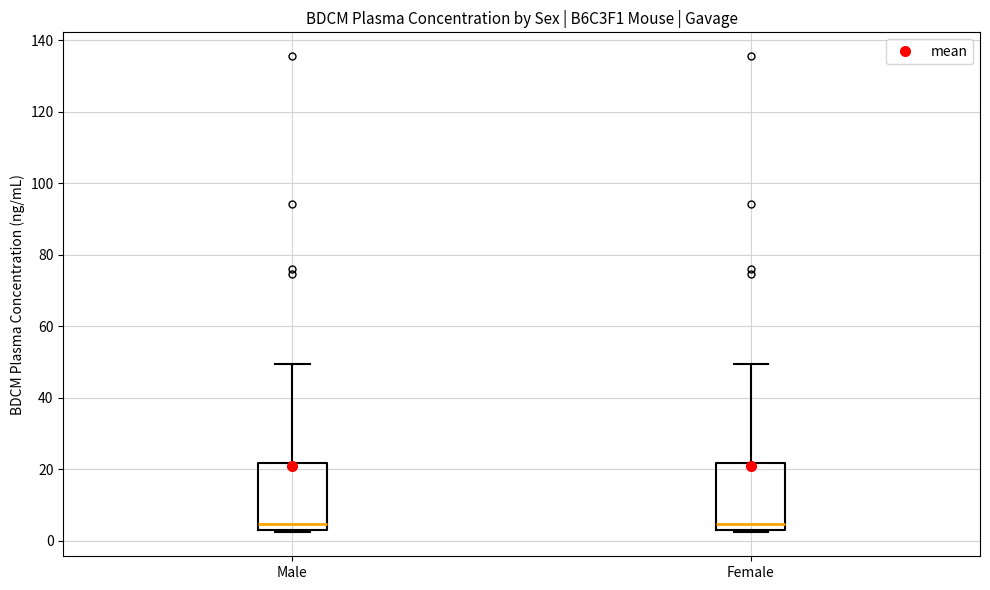

Reading left to right, transcribe this box plot: for each box, give where its median line is, the range the box spans, and where its two whiskers end, as read against the y-axis. The values are not printed on the chart, so give them approximately, as read against the axis.

Male: median 4 (just above the box's lower edge), box 4 to 22, whiskers 2 to 50
Female: median 4 (just above the box's lower edge), box 4 to 22, whiskers 2 to 50